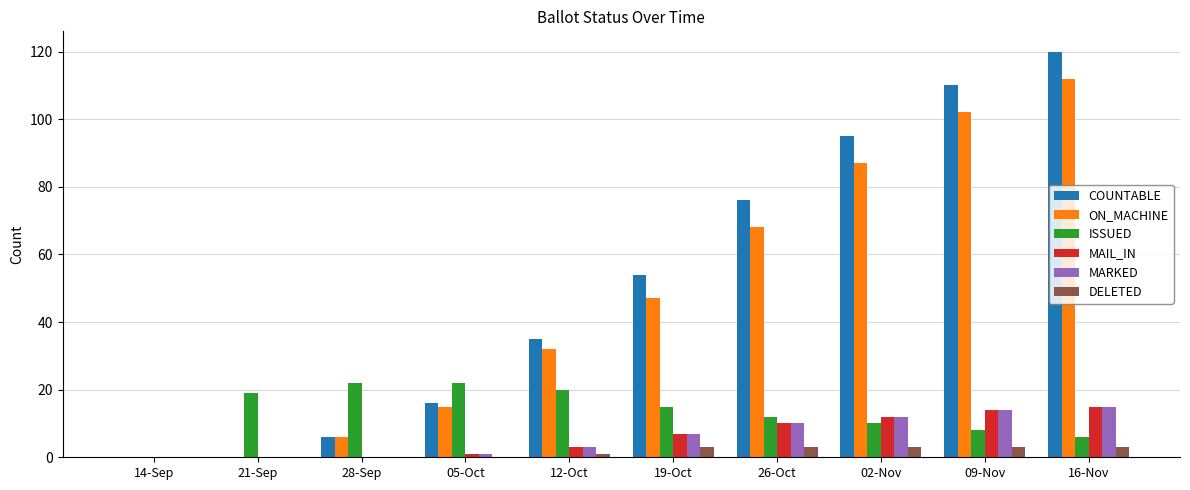

How many groups of bars are there?

10